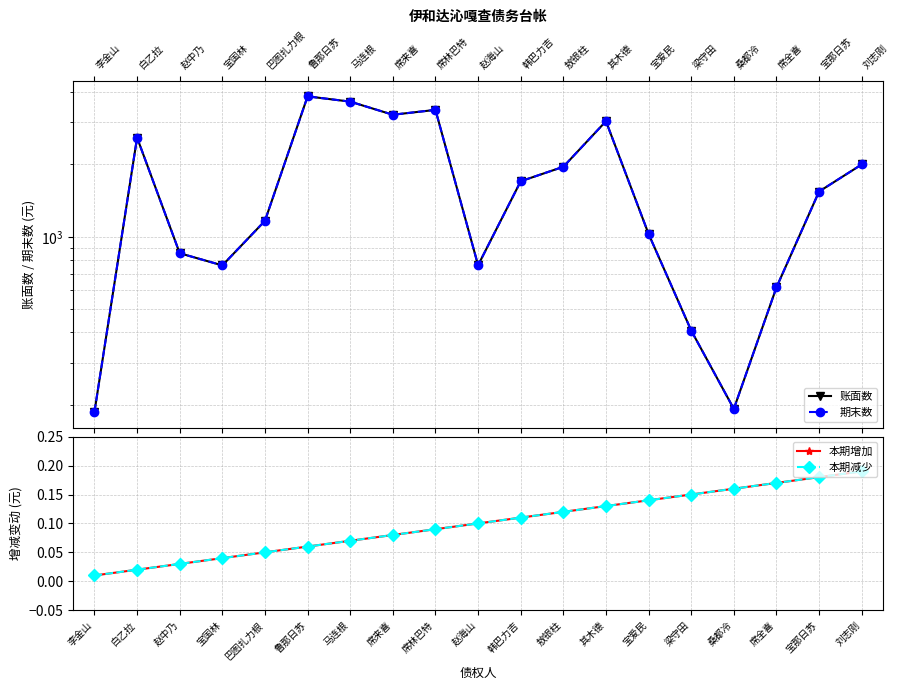

What is the total value across all series at 席来喜?

6440.3